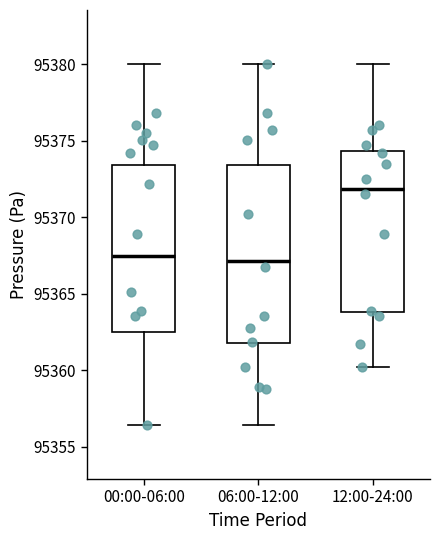

Which box has the highest median line?

12:00-24:00